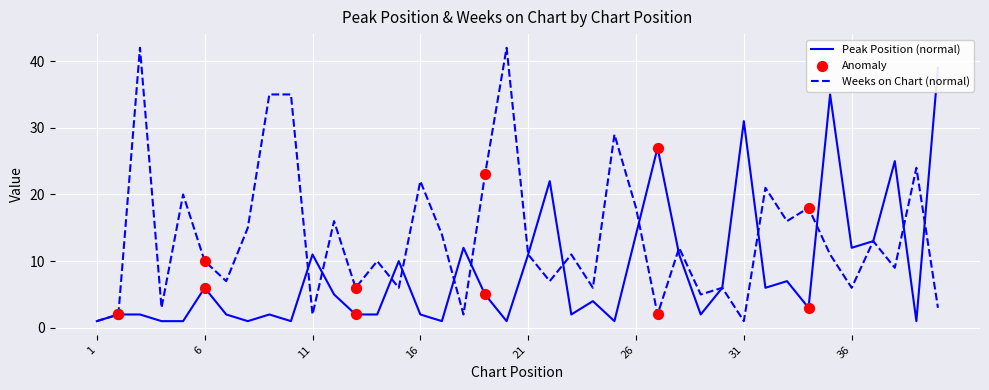

Which series has the largest Y range (max minus min)?

Weeks on Chart